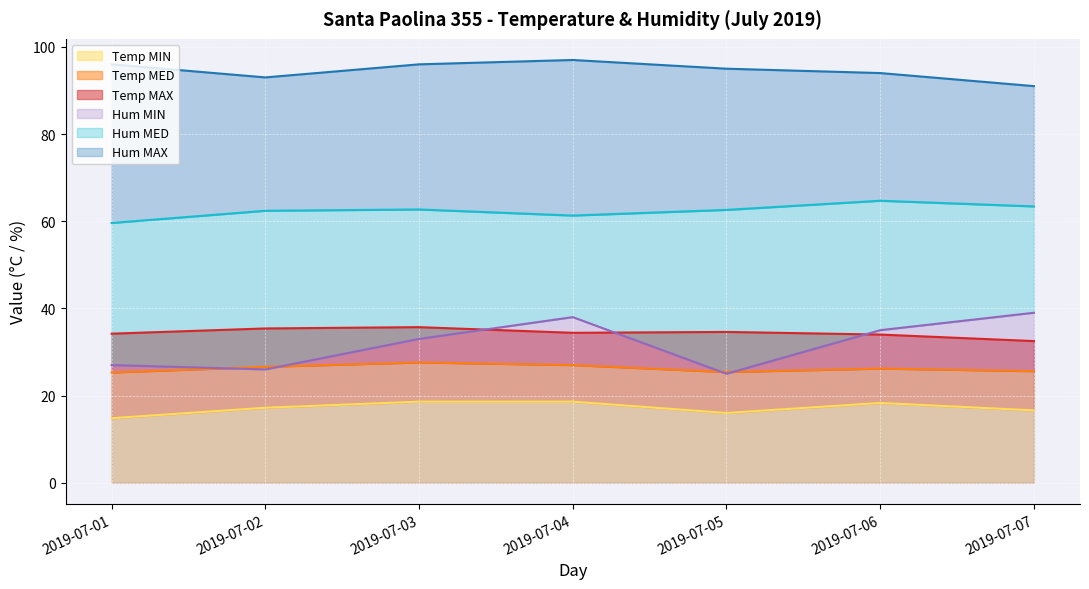

In Hum MAX, how many points are higher than both neighbors (excluding endpoints)?

1